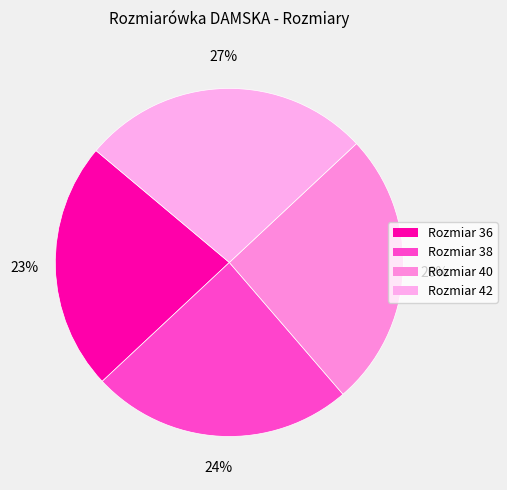

What is the largest slice in the pie chart?

Rozmiar 42